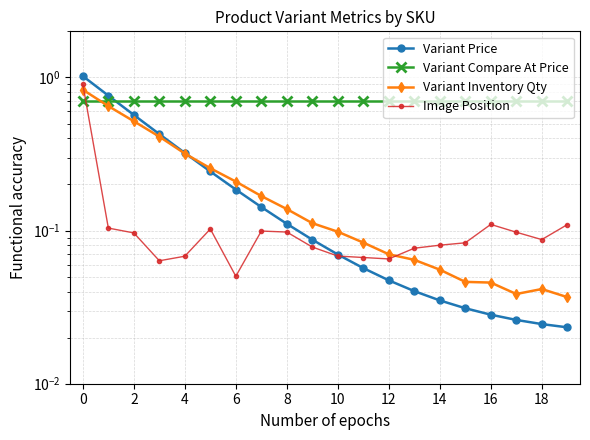

Which series has the largest total across all categories?

Variant Compare At Price